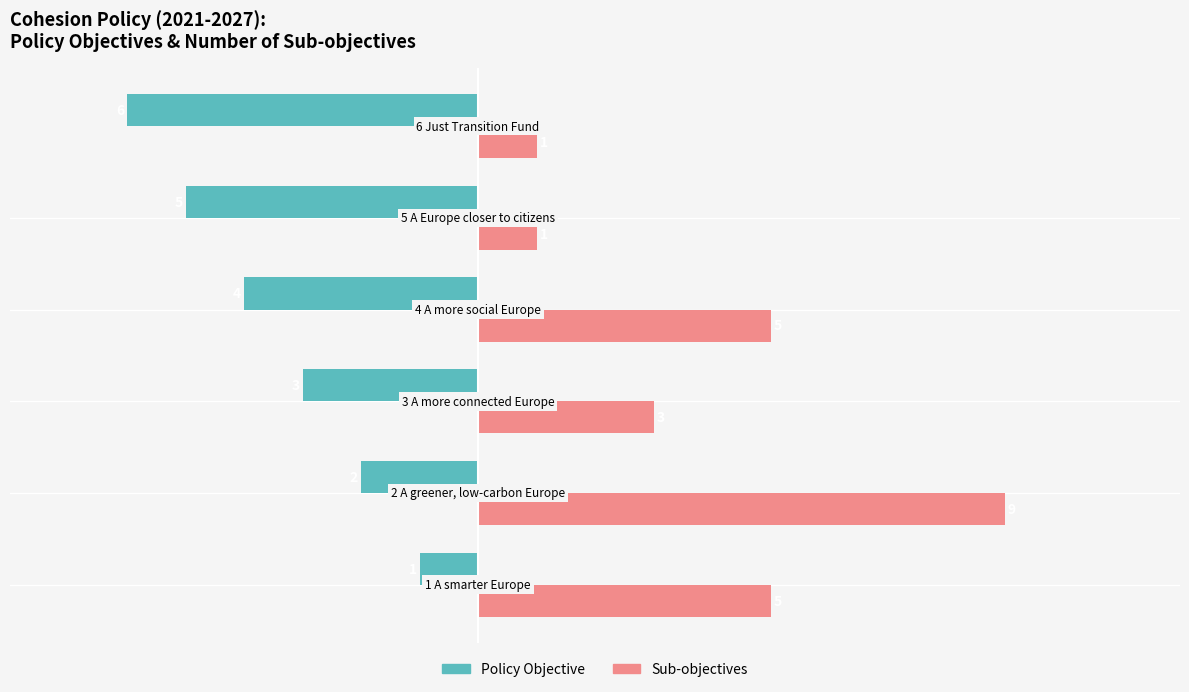

What is the minimum value shown in the chart?

-6